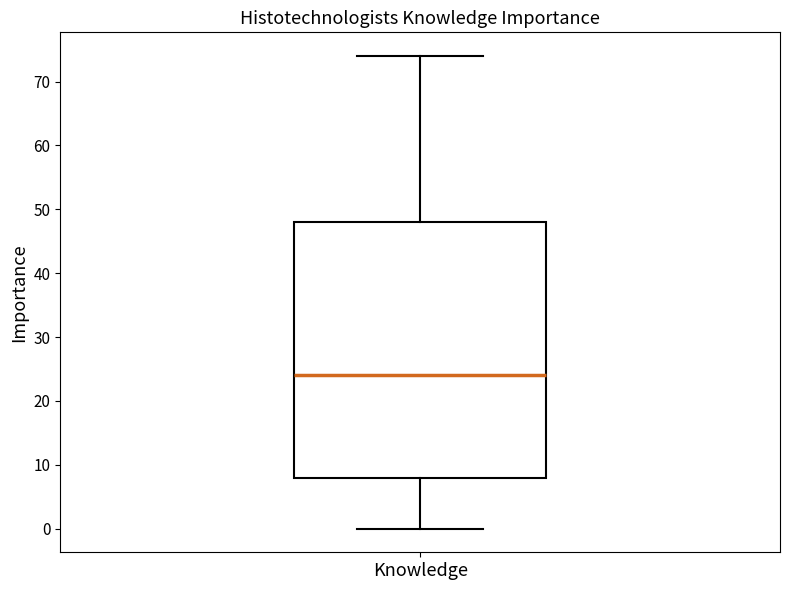

Read this box plot against the y-axis: the position of the median line, the range covered by the box, and the ends of both whiskers. The values are not printed on the chart, so give them approximately, as read against the axis.

median 24, box 8 to 48, whiskers 0 to 74